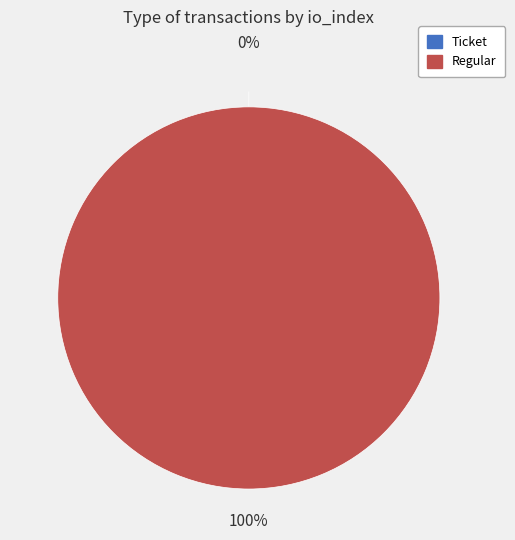

To the nearest percent, what percentage of the pie is Regular?

100%